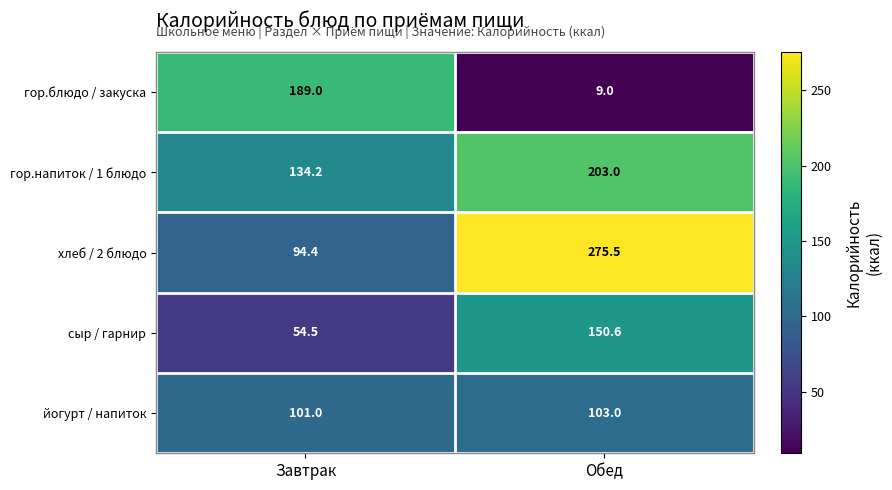

List the labels in order of йогурт / напиток value, largest first.

Обед, Завтрак